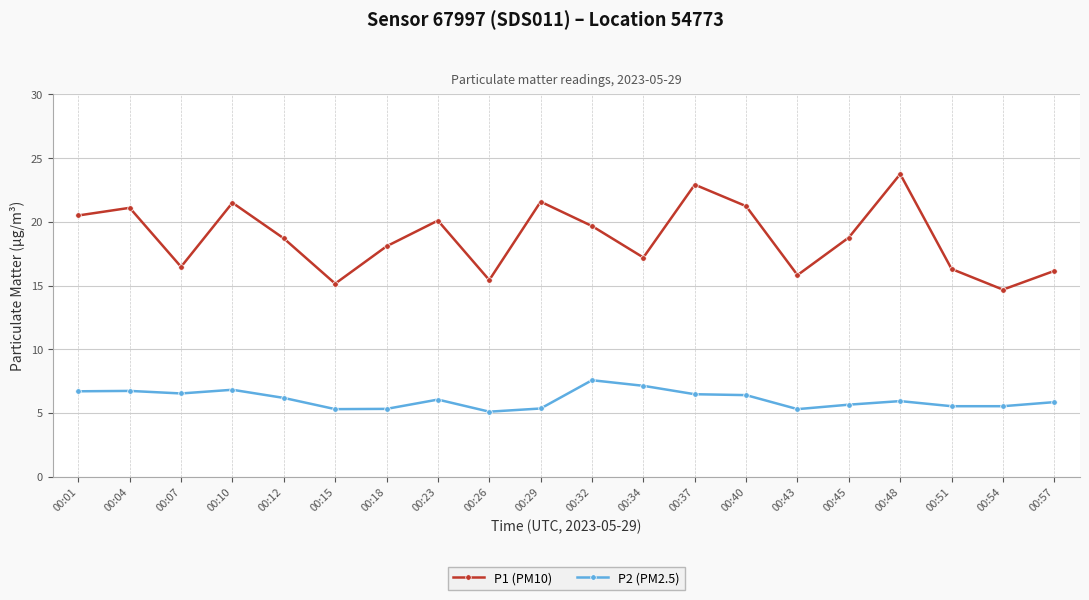

Rank the series by their average value, from lowest to highest.

P2 (PM2.5), P1 (PM10)